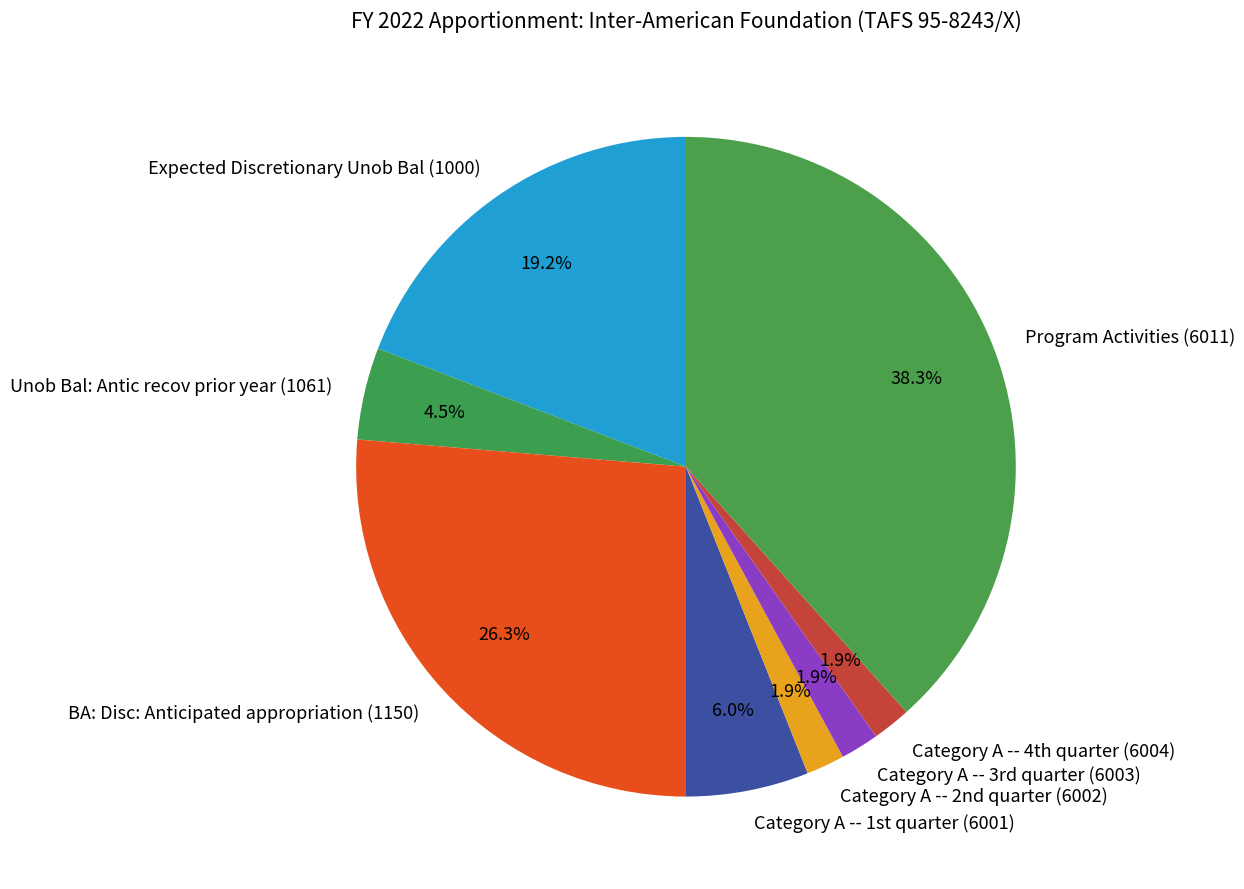

What is the largest slice in the pie chart?

Program Activities (6011)